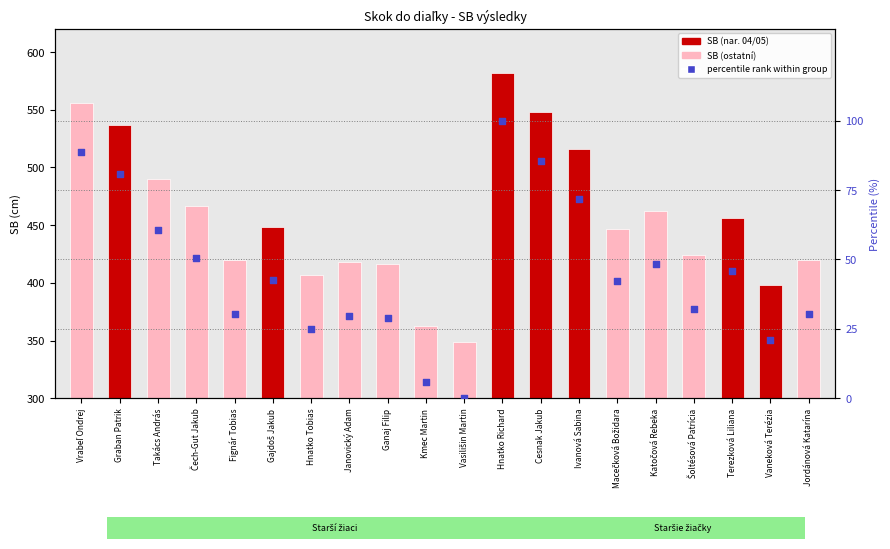

Which series has the largest Y range (max minus min)?

SB (cm)